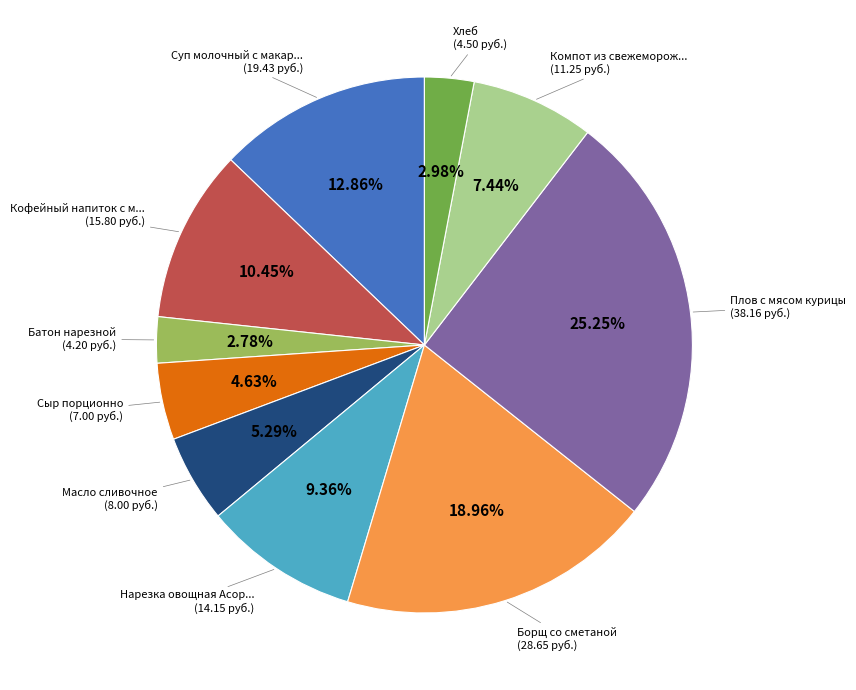

Is there any slice that represents more than half of the pie?

No